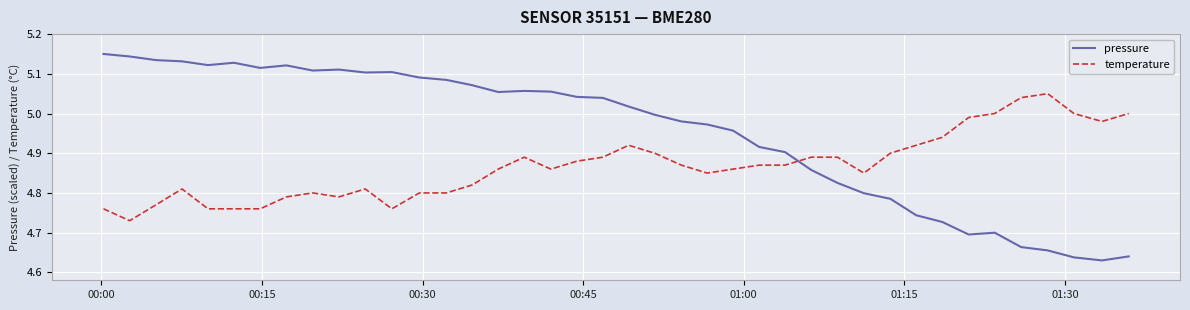

What are all the series names shown in the legend?

pressure, temperature